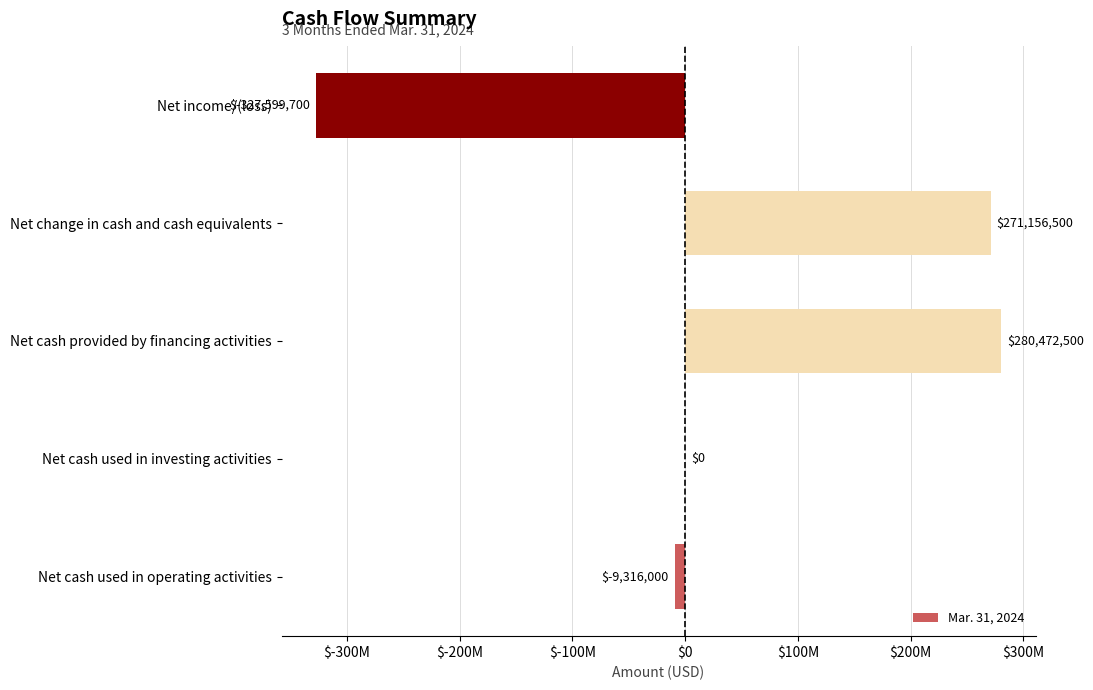

Where is the data nearest to the value -23563600?

Net cash used in operating activities